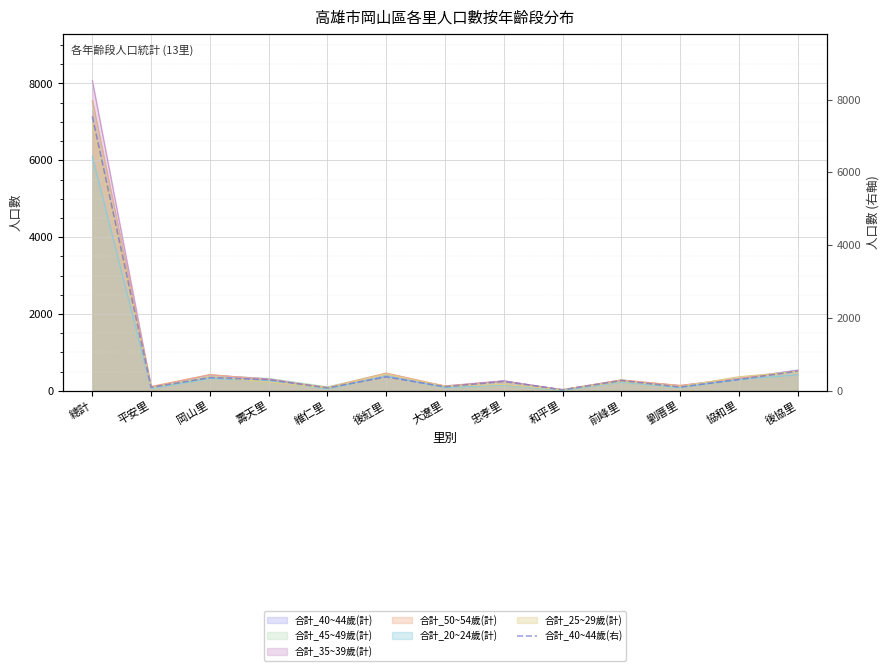

At which category does the data reach its first local valley?

平安里